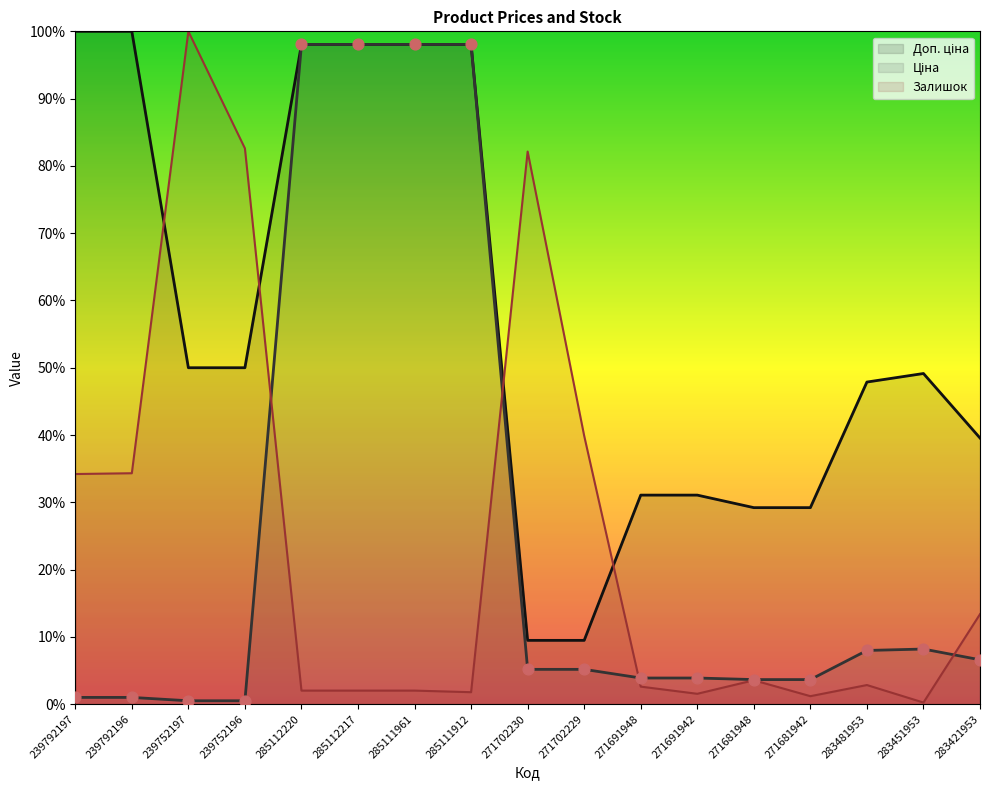

At which category is the sum across all series the highest?

285112220